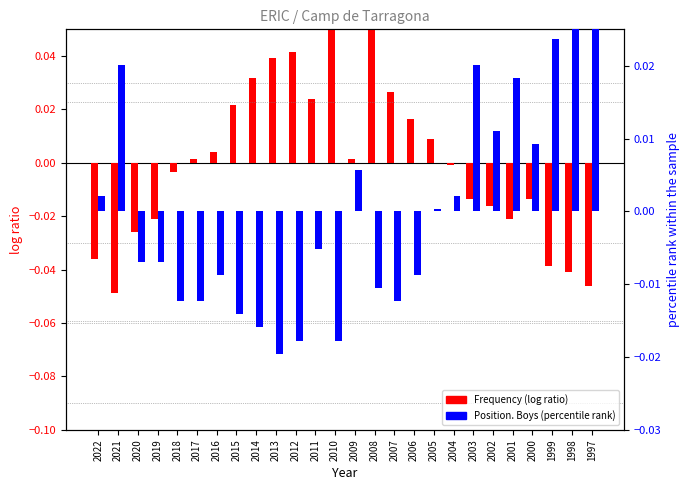

How many values in Position. Boys (percentile) are above zero?

12